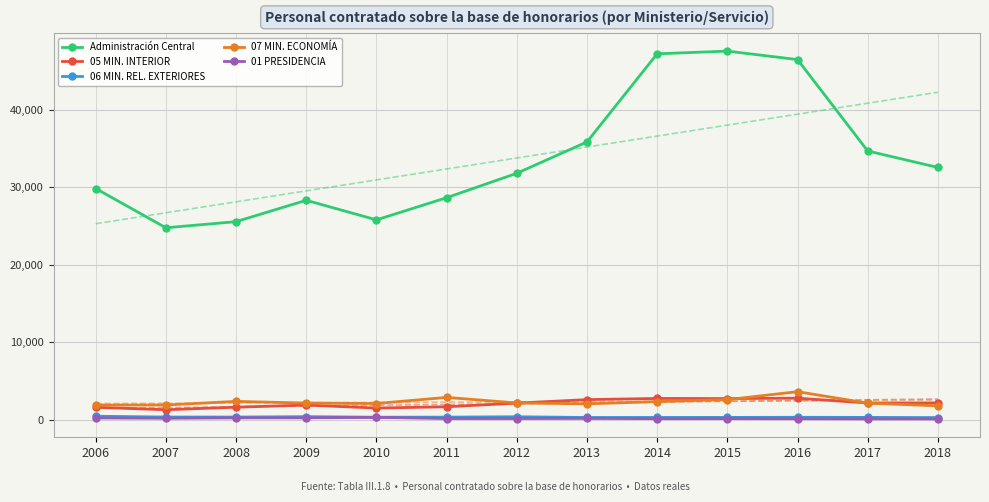

What is the maximum value for 06 MIN. REL. EXTERIORES?

433